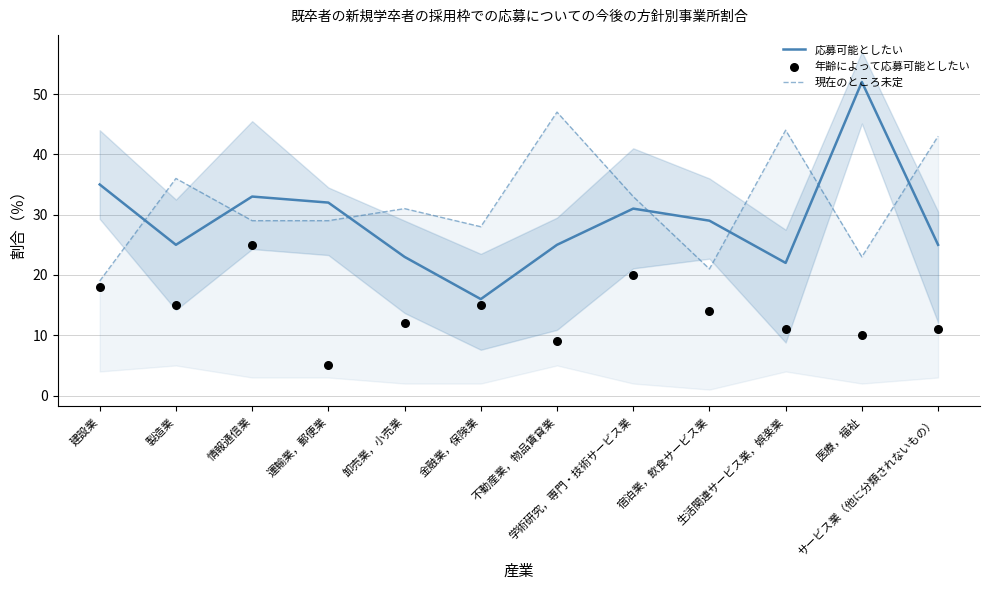

Which series contains the lowest Y value?

年齢によって応募可能としたい